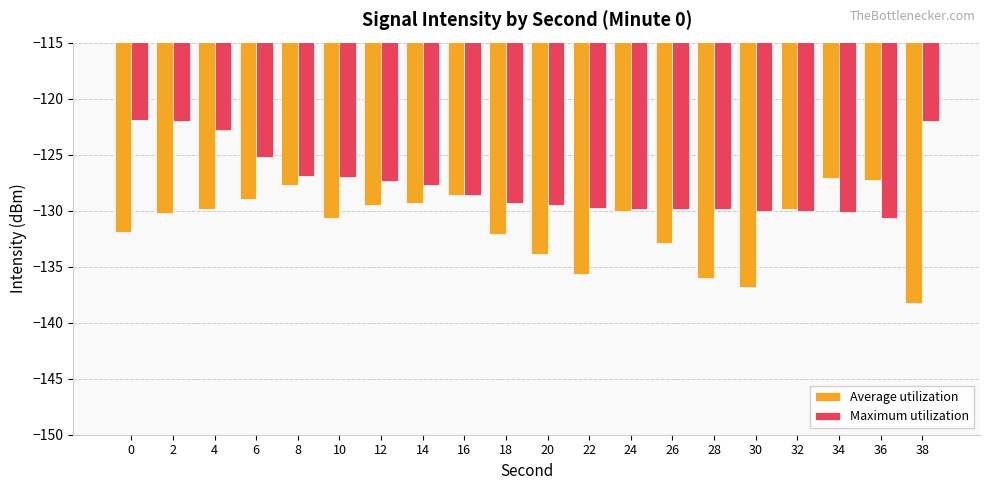

What is the approximate value of Maximum utilization at 12?

-127.4